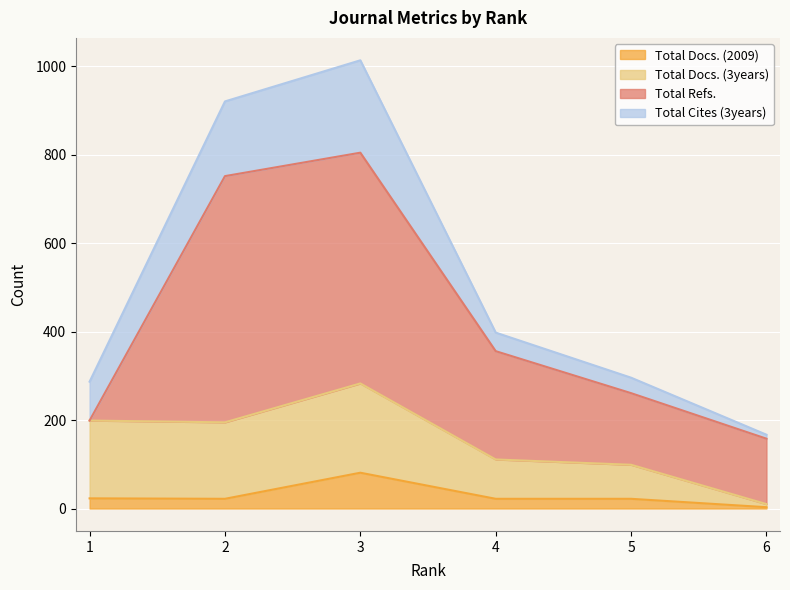

What is the average value of the Total Docs. (3years) series?

121